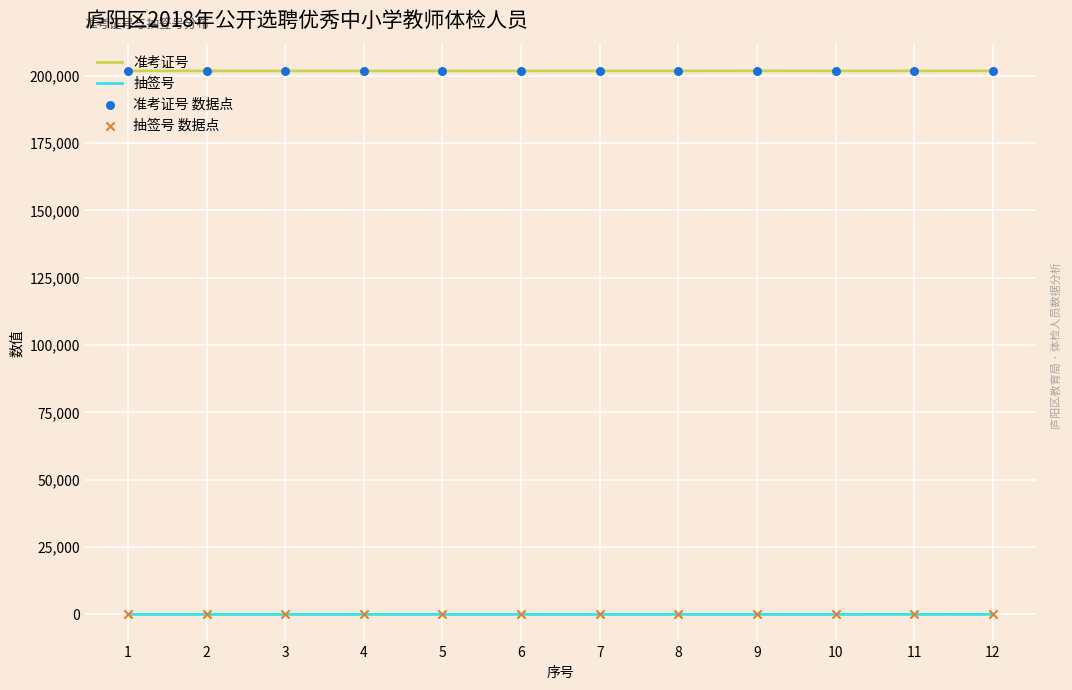

Which series has the largest total across all categories?

准考证号